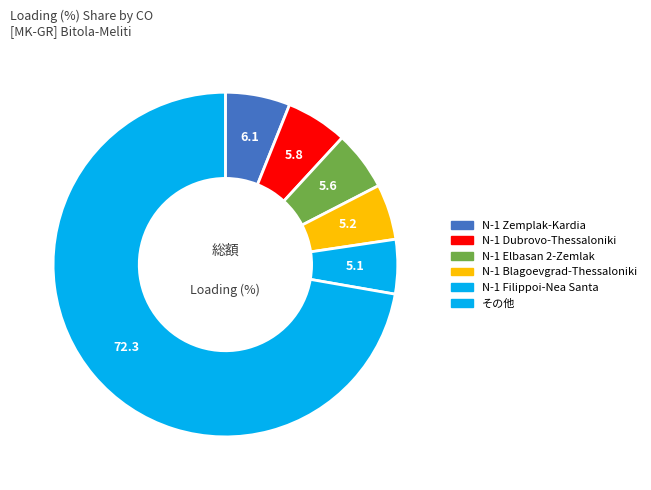

How many slices are in this pie chart?

6